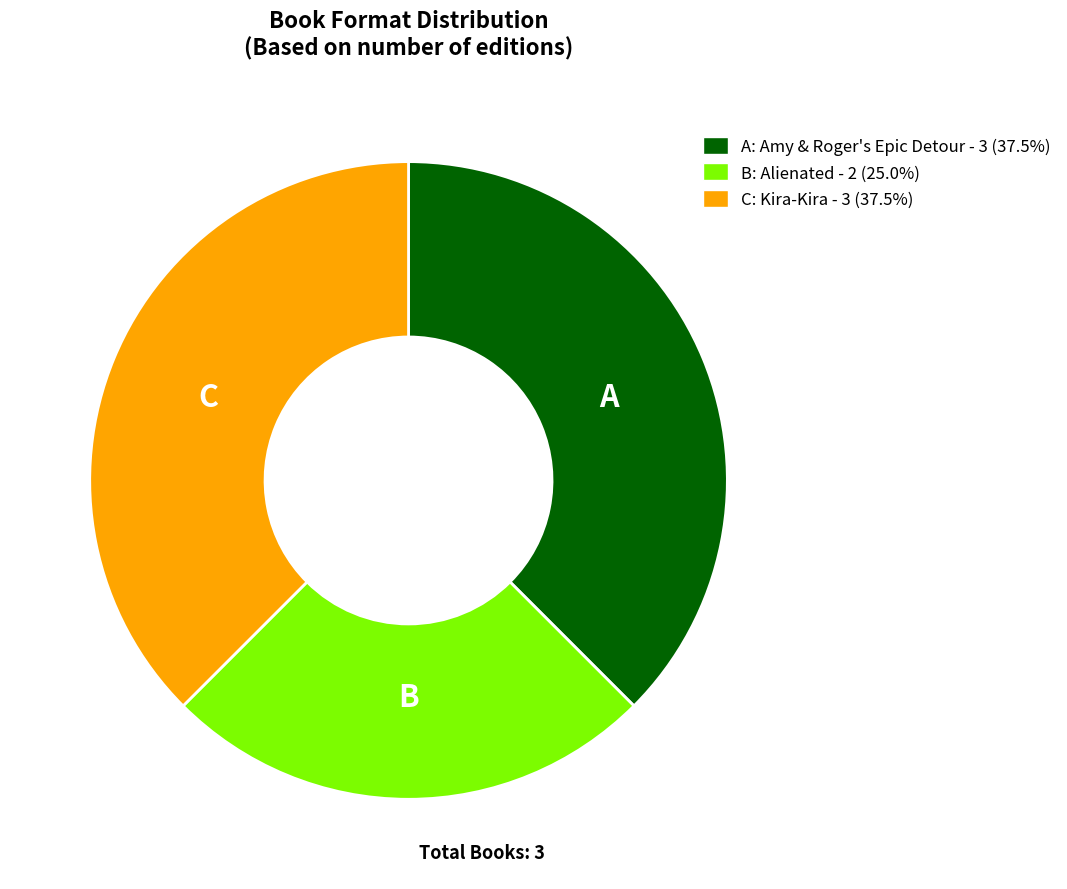

Does any single category account for the majority?

No